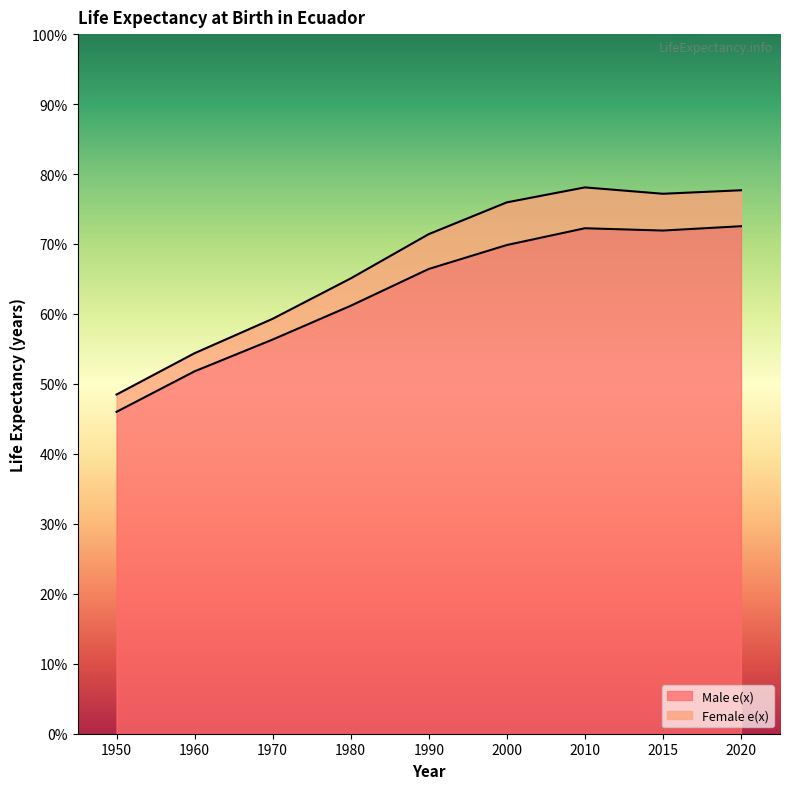

What are all the series names shown in the legend?

Male e(x), Female e(x)